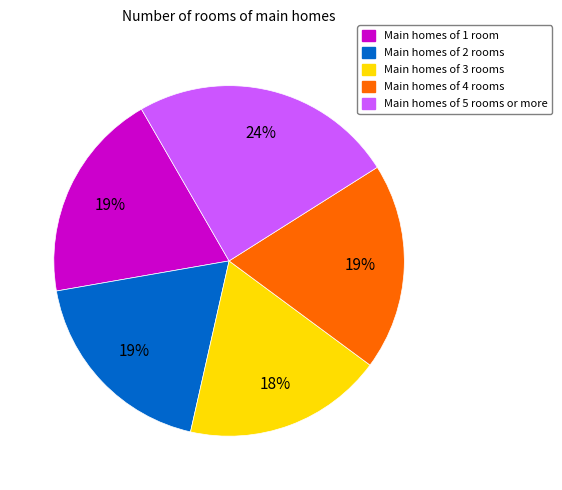

Count the number of slices in the pie.

5